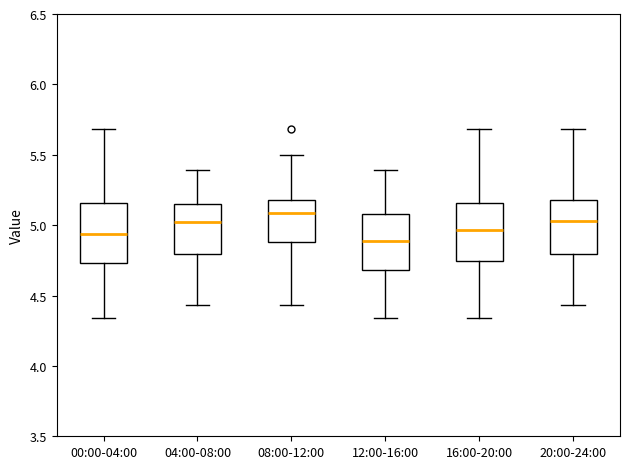

Where does the lower whisker of the box for 12:00-16:00 end on the y-axis? The values are not printed on the chart, so give them approximately, as read against the axis.

4.35